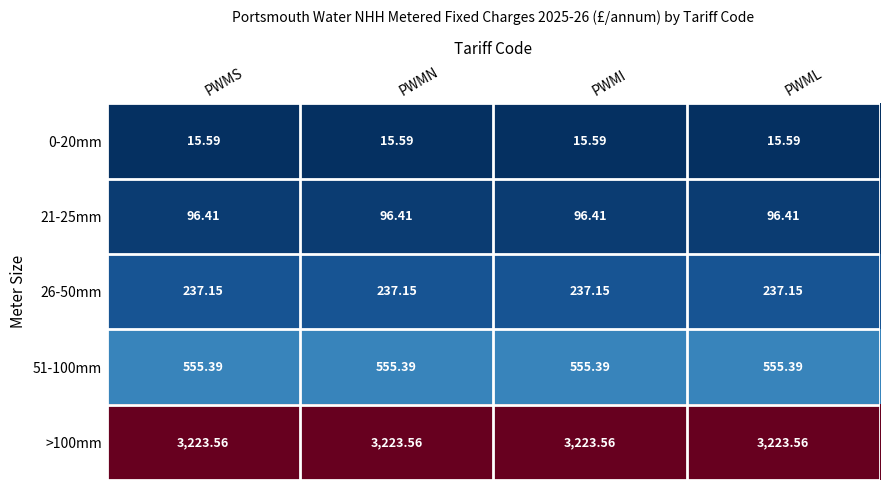

What is the smallest value displayed?

15.6